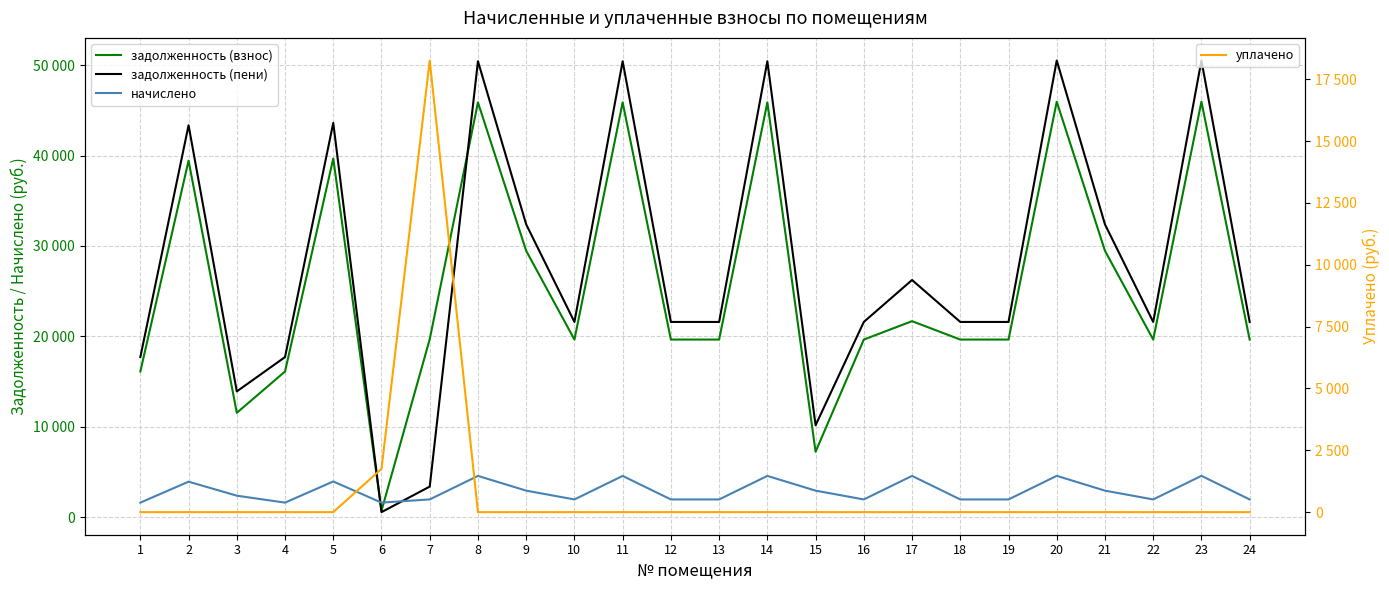

Count the number of data series in this chart.

4